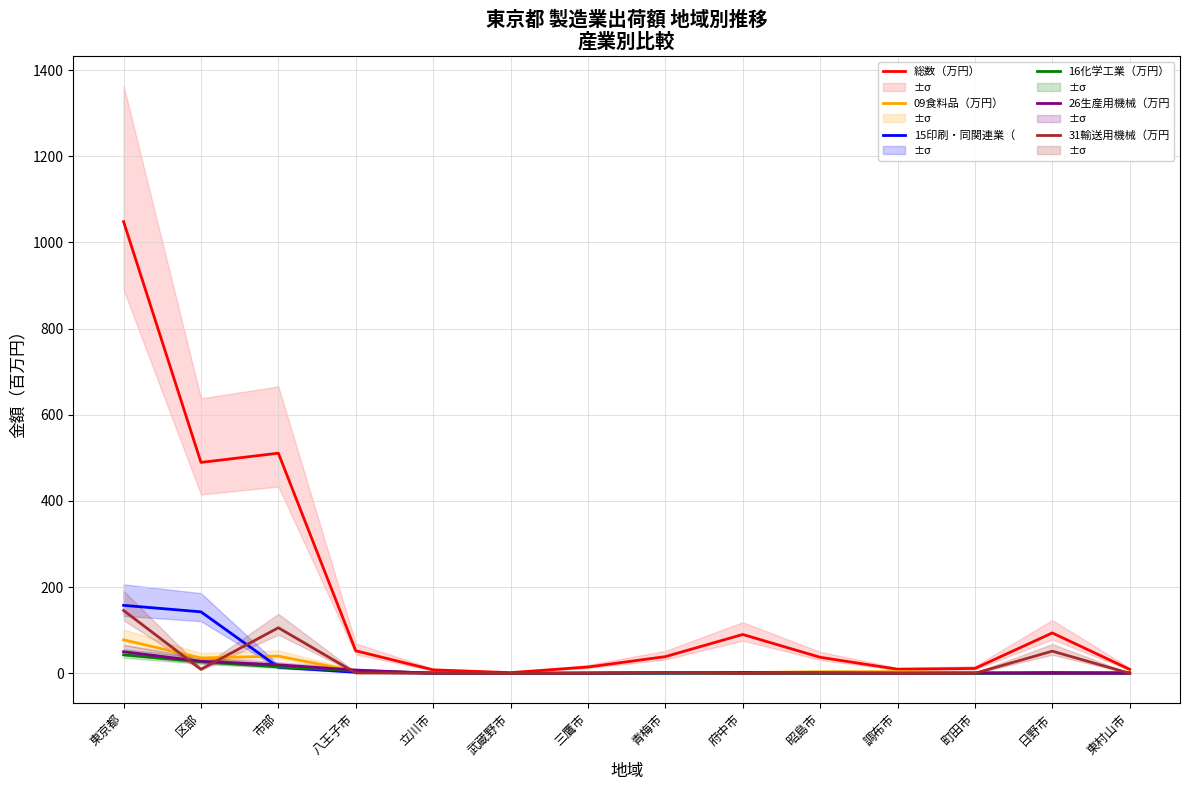

What is the label of the 4th point from the right?

調布市